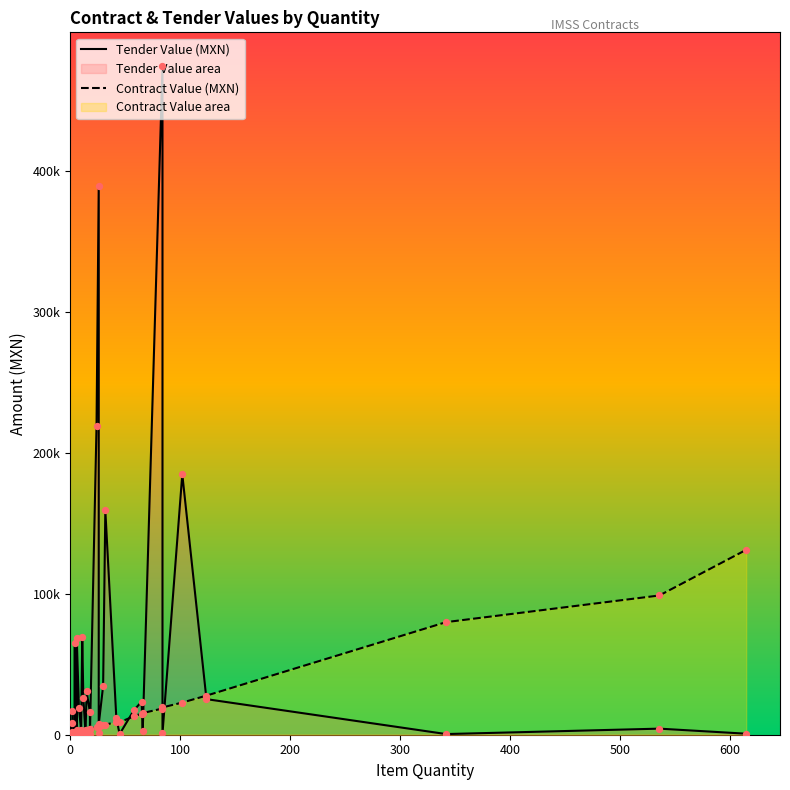

Which series has the widest spread of Y values?

Tender Value (MXN)